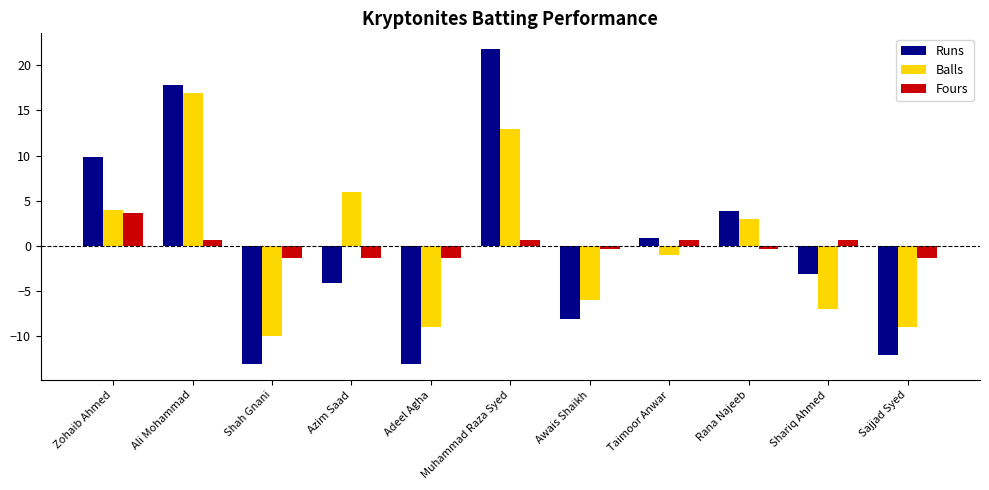

How many bars are there in total?

33